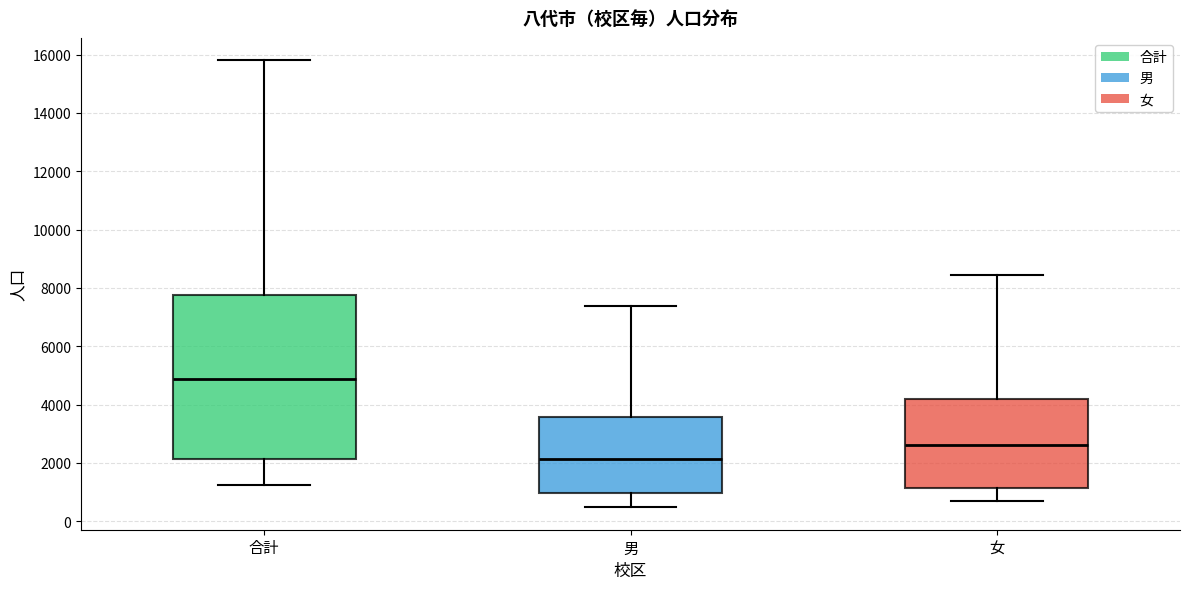

Where is the lower edge of the box for 女 on the y-axis? The values are not printed on the chart, so give them approximately, as read against the axis.

1200